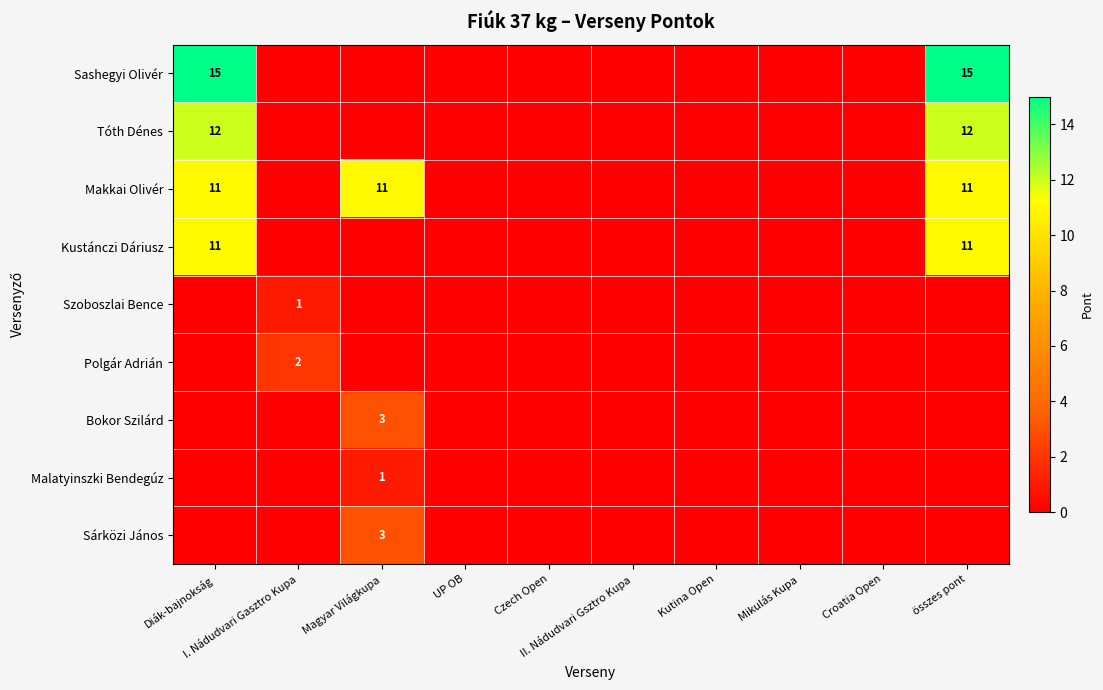

How many Sárközi János values are between 0 and 1?

9